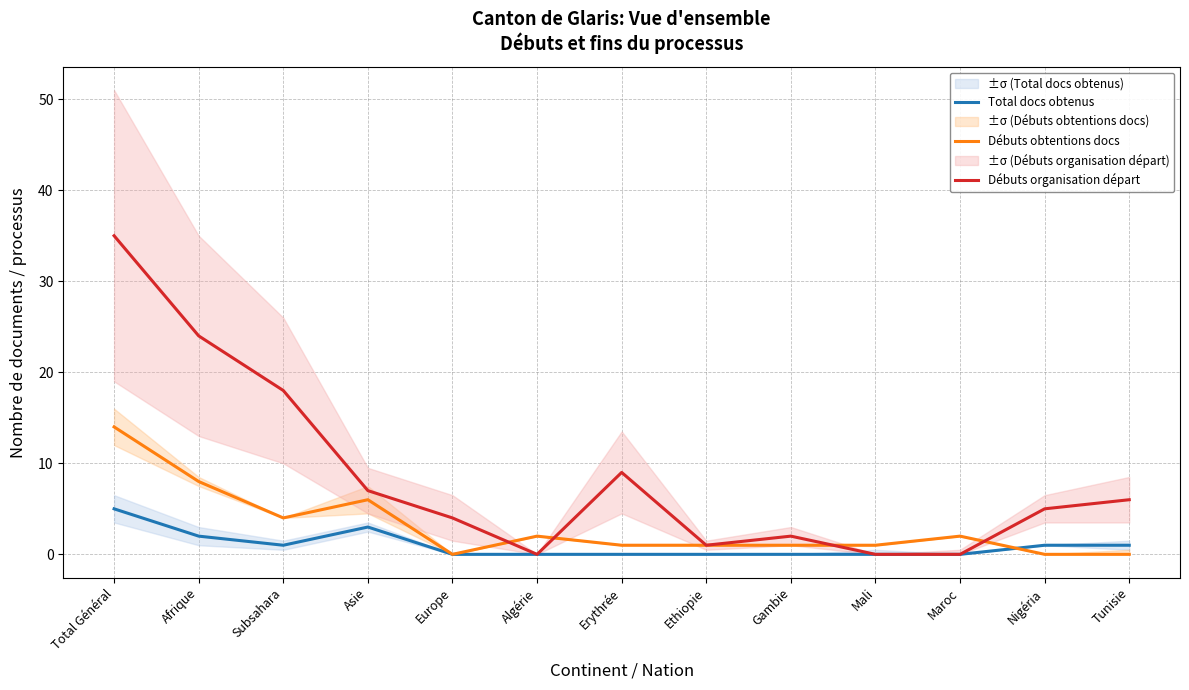

What are all the series names shown in the legend?

Total docs obtenus, Débuts obtentions docs, Débuts organisation départ